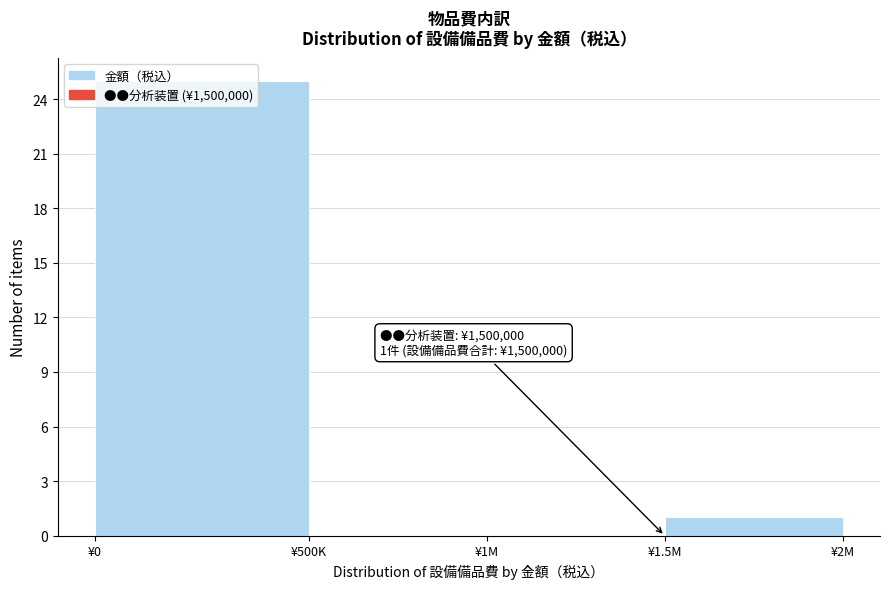

At which label is the value closest to 12?

¥1.5M